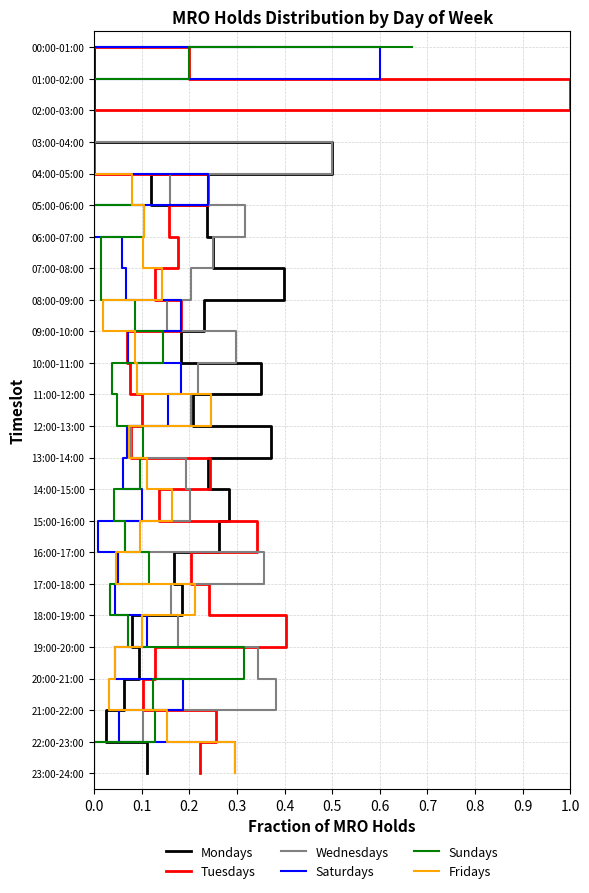

Does the chart display data point markers on the line(s)?

No